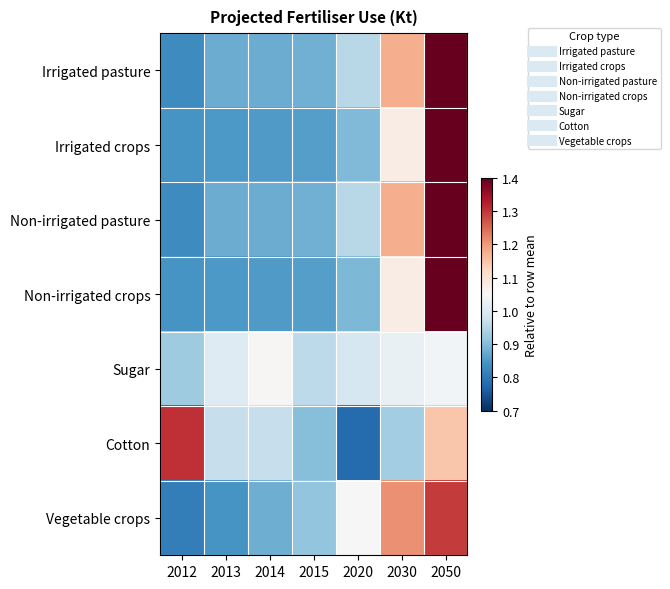

At 2012, list the series in order from largest to smallest.

Cotton, Sugar, Irrigated crops, Non-irrigated crops, Irrigated pasture, Non-irrigated pasture, Vegetable crops